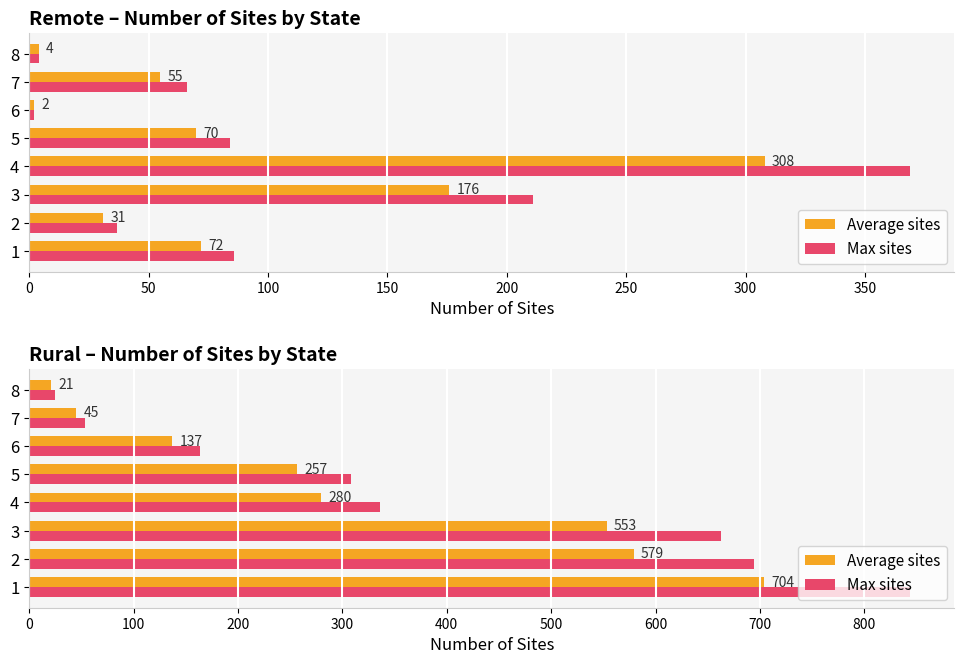

What is the difference between the maximum and minimum values in the Average sites series?

683